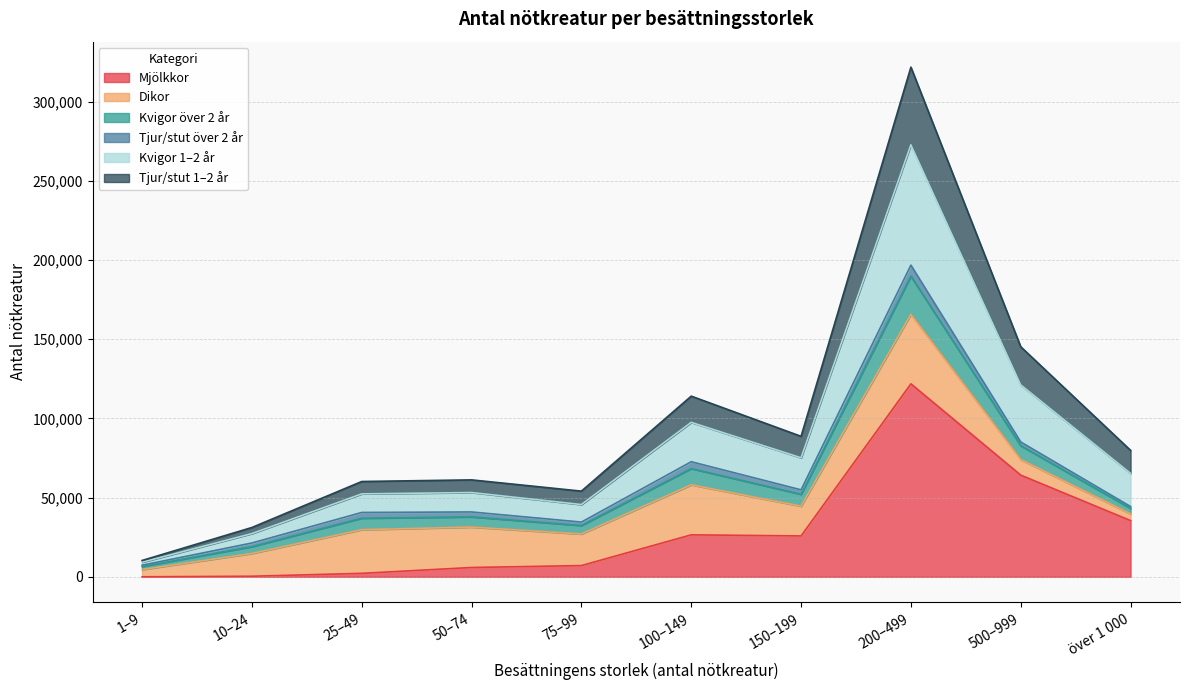

Which label corresponds to the smallest value in the chart?

1–9